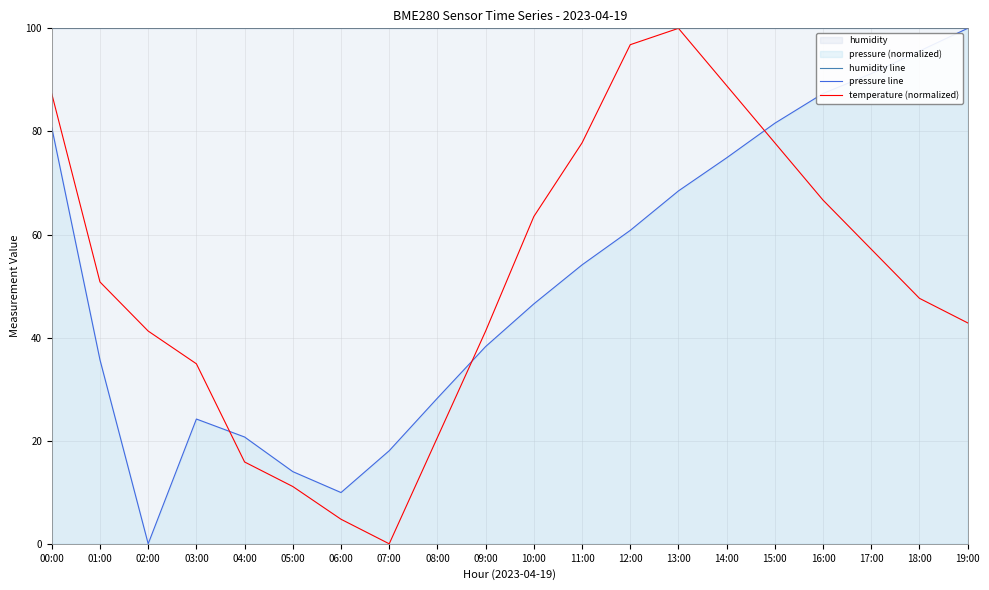

Between 00:00 and 07:00, which series saw the biggest shift?

temperature (normalized)